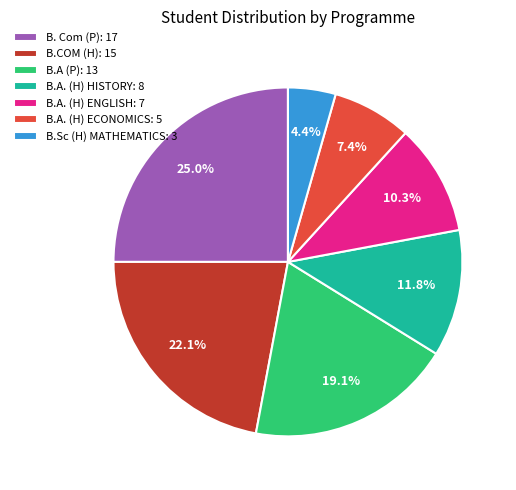

What is the smallest slice in the pie chart?

B.Sc (H) MATHEMATICS